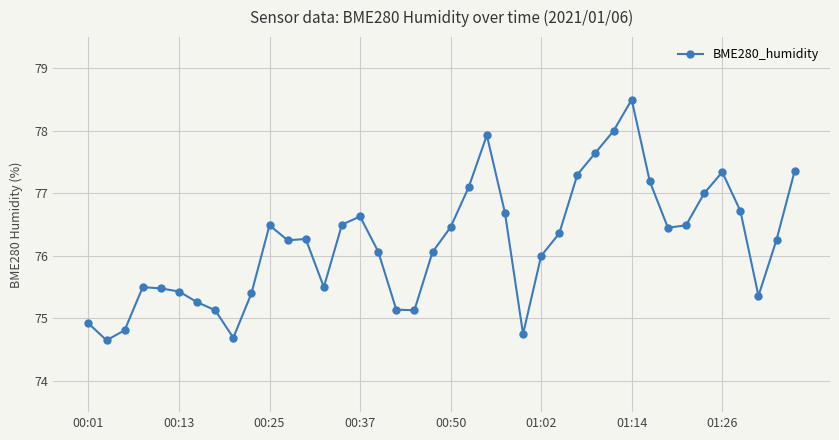

How many lines are shown in the chart?

1